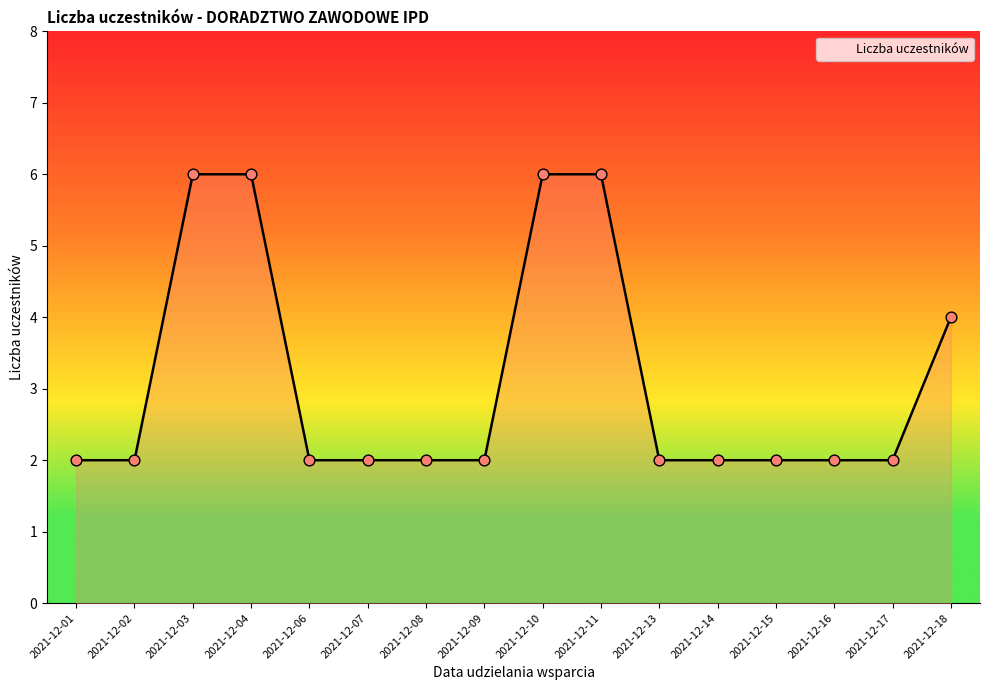

What is the change in value from 2021-12-10 to 2021-12-14?

-4